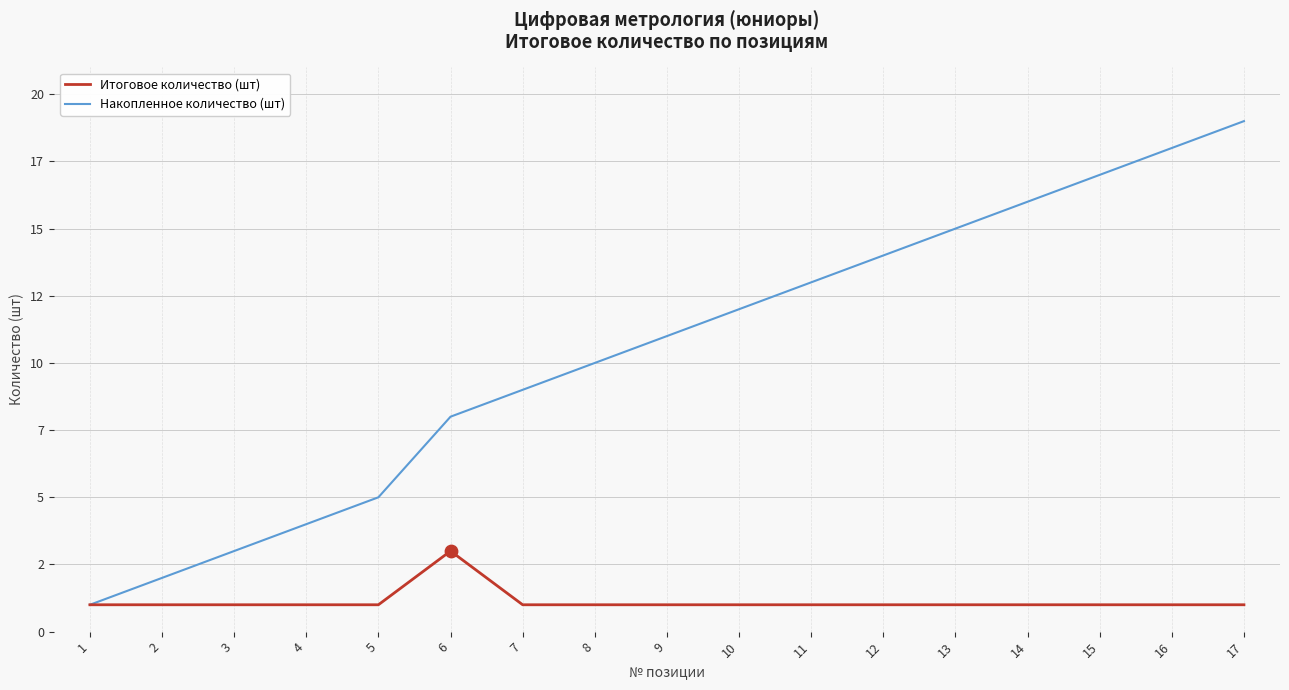

What are all the series names shown in the legend?

Итоговое количество (шт), Накопленное количество (шт)